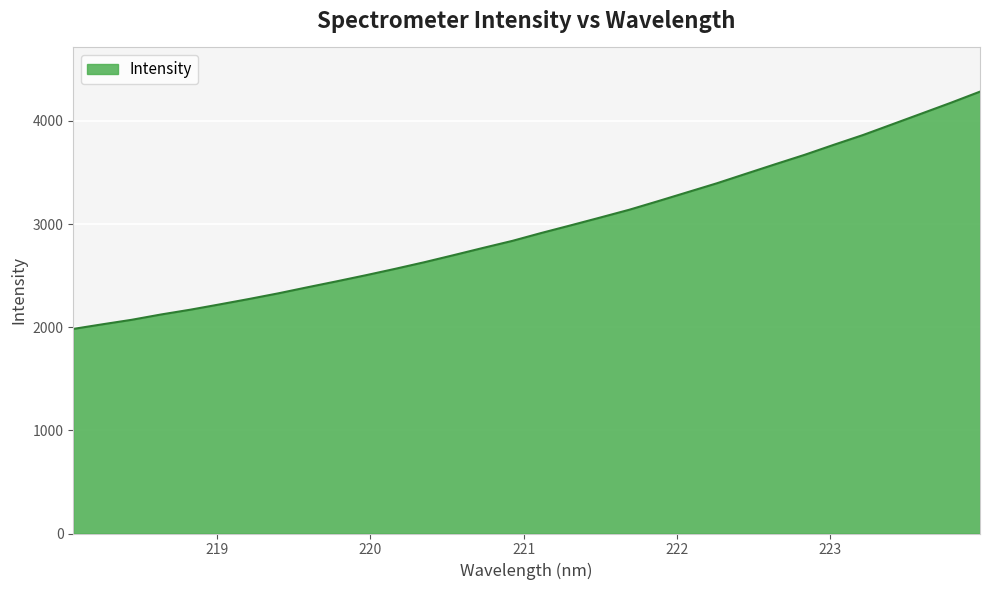

What is the difference between the maximum and minimum values?

2300.5